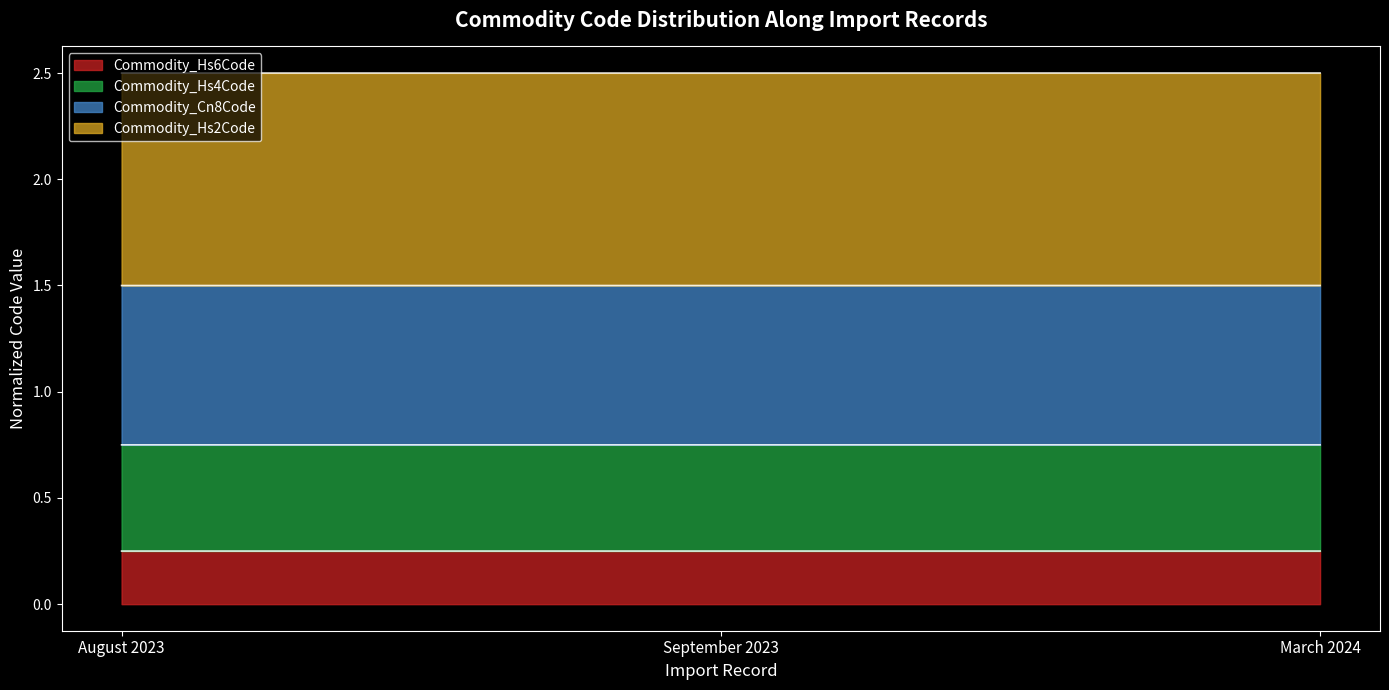

The value of Commodity_Hs6Code at March 2024 is 0.2. True or false?

True